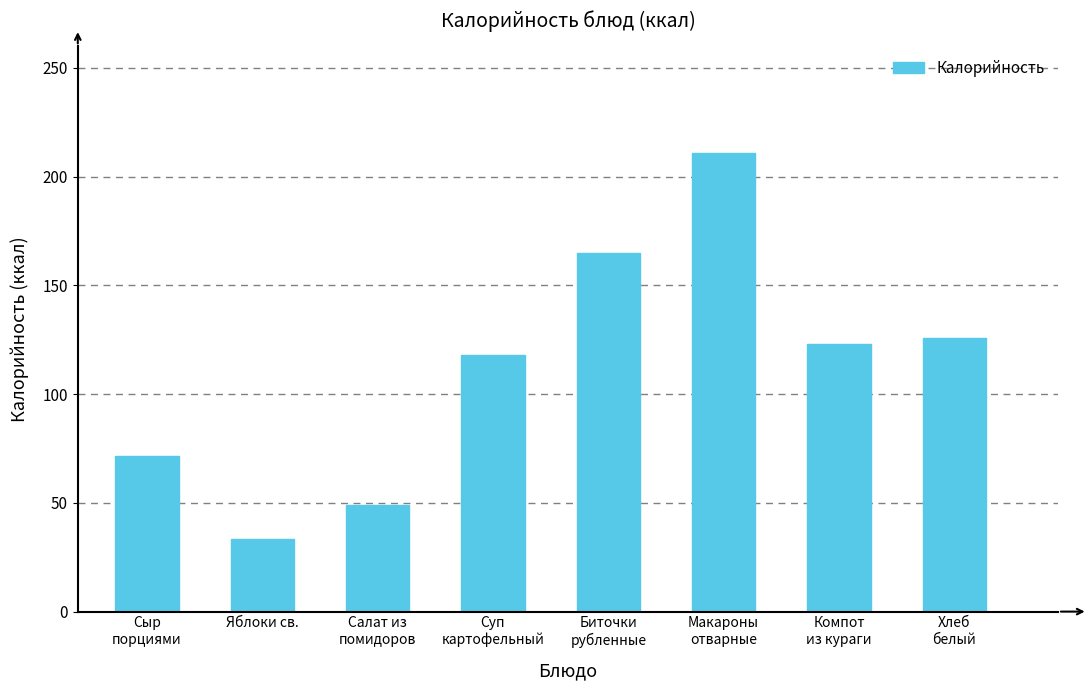

What is the approximate value at Салат из
помидоров?

49.0